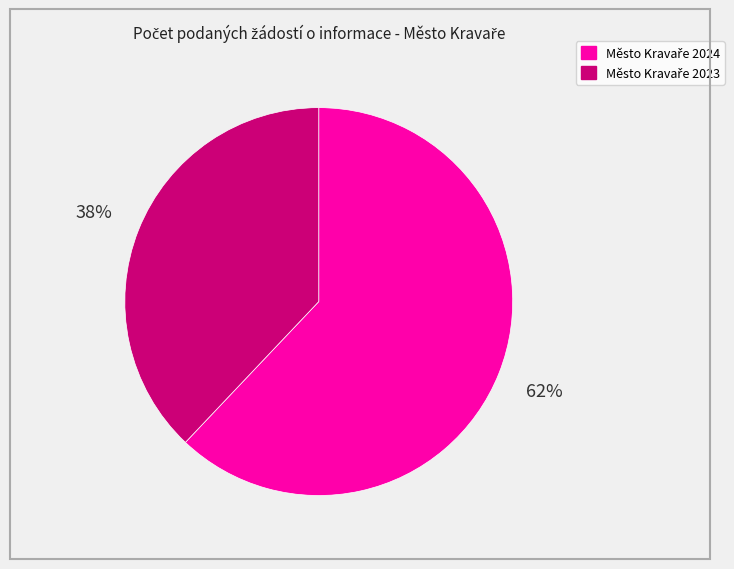

Does any single category account for the majority?

Yes